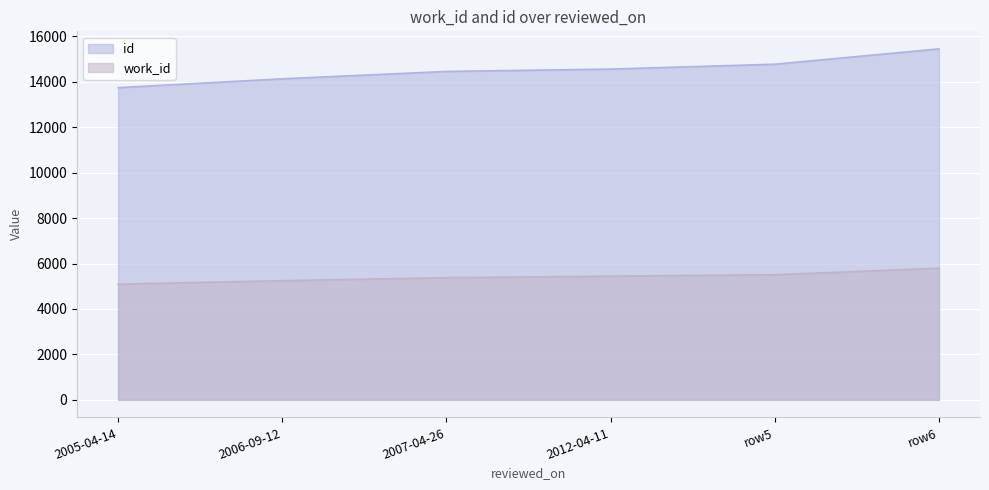

True or false: work_id and id cross at least once.

False